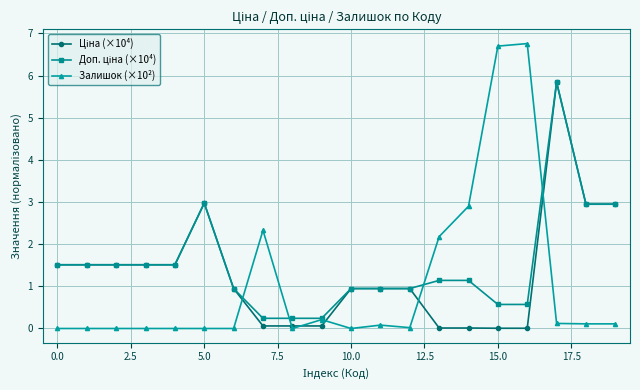

Which series has the largest range (max minus min)?

Залишок (×10²)